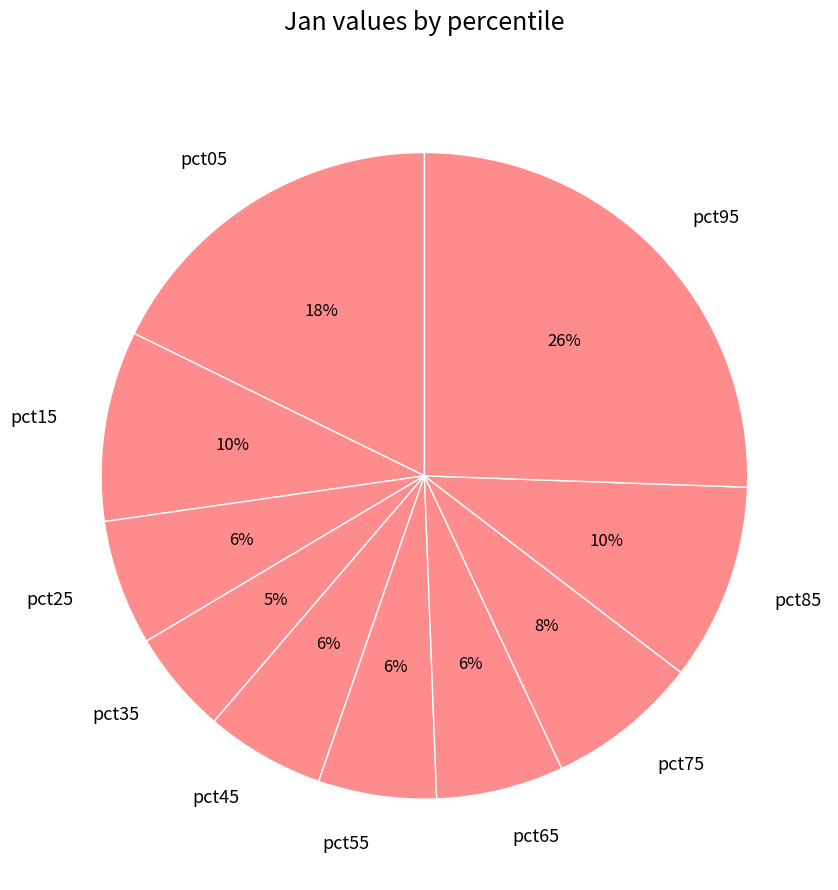

Does pct05 represent more than half of the total?

No